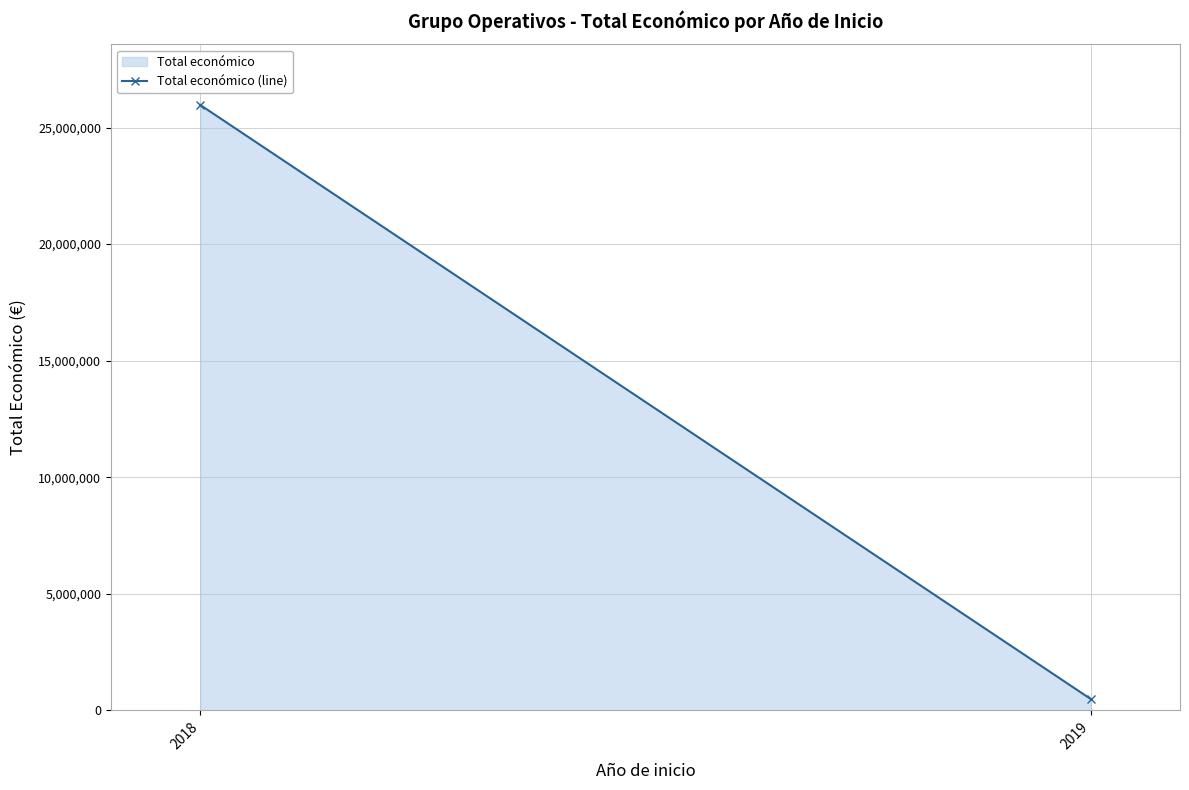

Between 2018 and 2019, which is larger?

2018